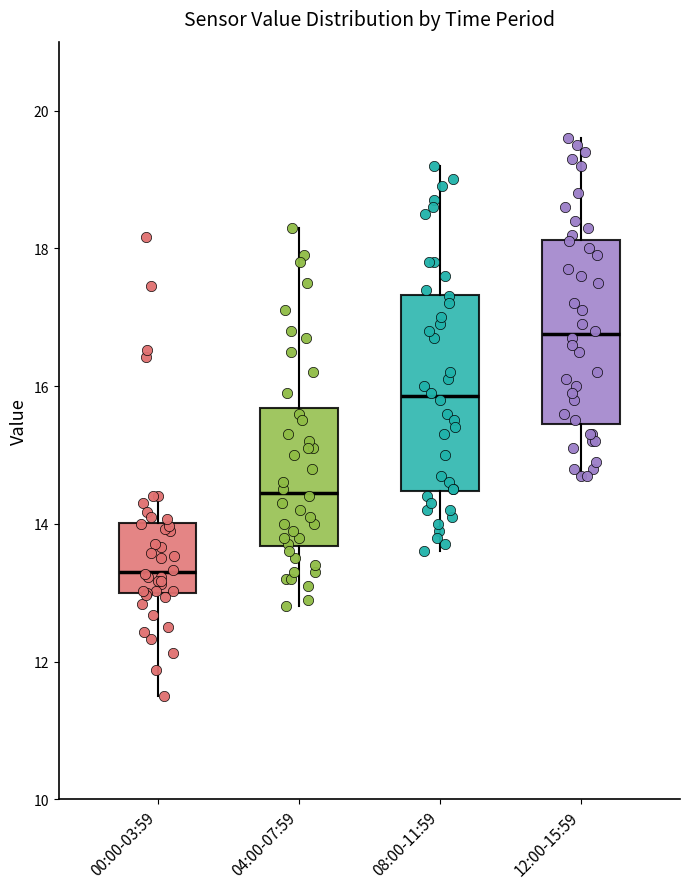

Reading left to right, read every box against the y-axis: the position of its median line, the range the box covers, and the ends of its whiskers. The values are not printed on the chart, so give them approximately, as read against the axis.

00:00-03:59: median 13.4, box 13.0 to 14.0, whiskers 11.6 to 14.4
04:00-07:59: median 14.4, box 13.6 to 15.6, whiskers 12.8 to 18.4
08:00-11:59: median 15.8, box 14.4 to 17.4, whiskers 13.6 to 19.2
12:00-15:59: median 16.8, box 15.4 to 18.2, whiskers 14.8 to 19.6